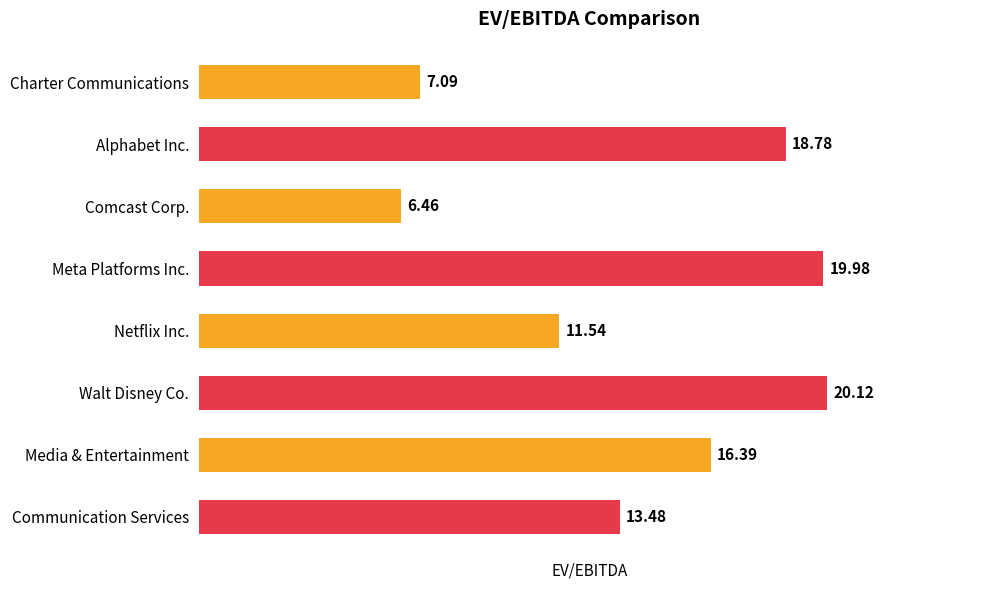

Rank the categories by value from lowest to highest.

Comcast Corp., Charter Communications, Netflix Inc., Communication Services, Media & Entertainment, Alphabet Inc., Meta Platforms Inc., Walt Disney Co.